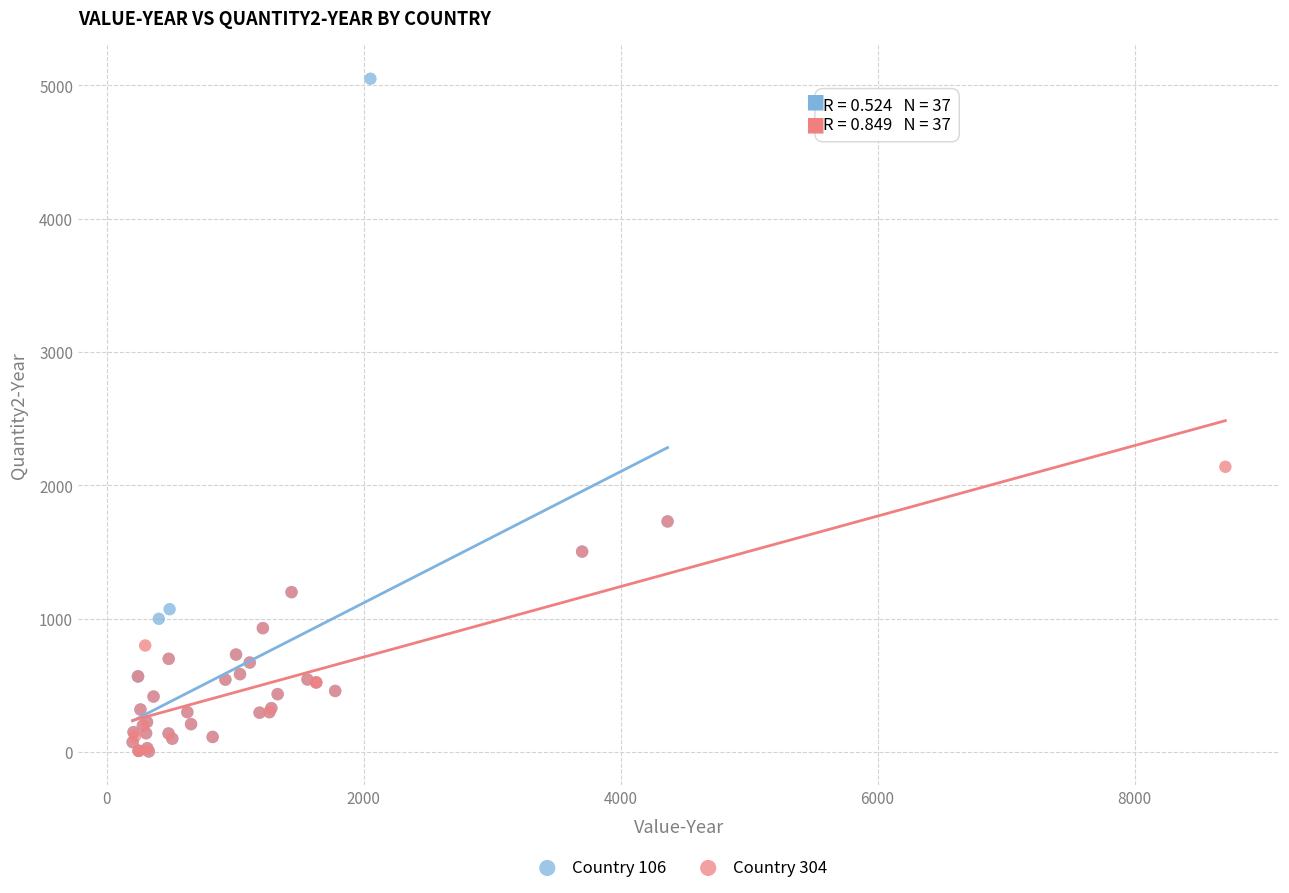

Which series contains the highest Y value?

Country 106